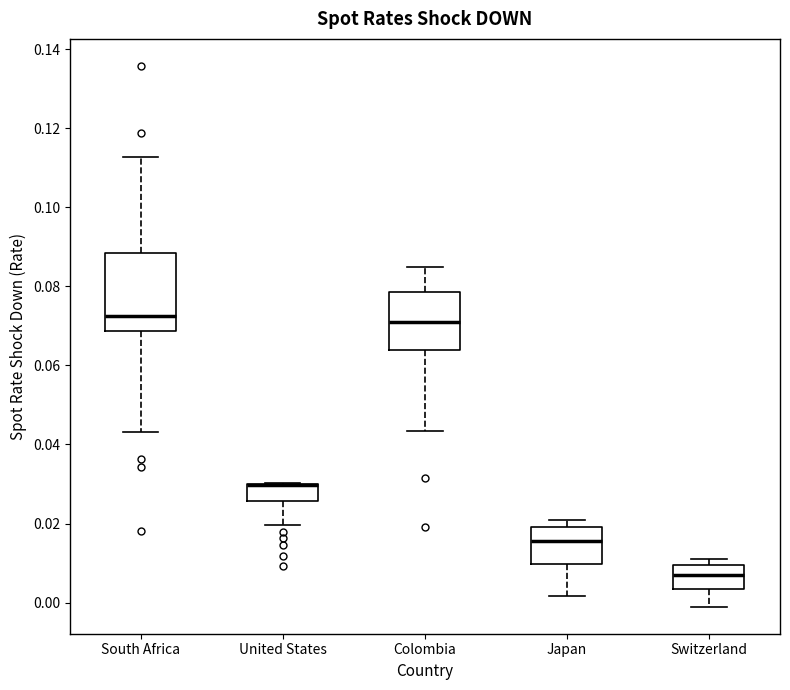

Comparing the boxes themselves (not the whiskers), which one is the tallest?

South Africa